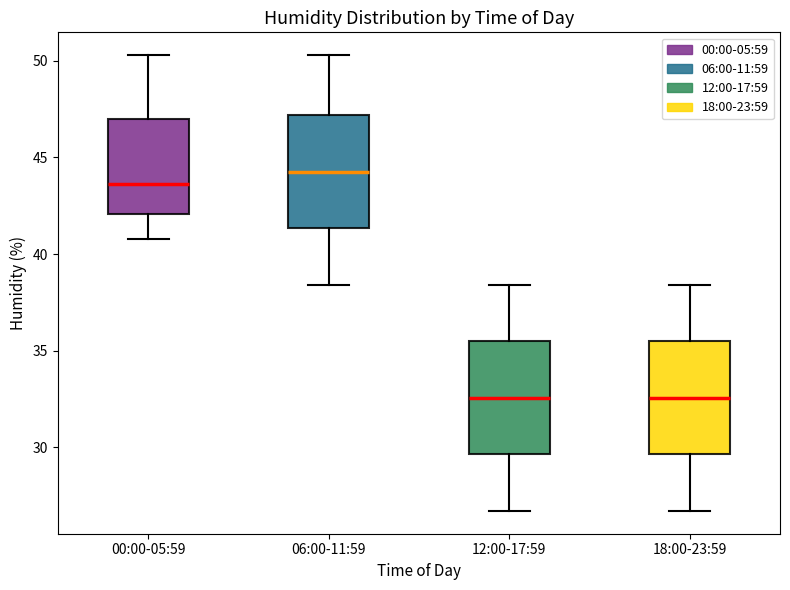

Where is the upper edge of the box for 18:00-23:59 on the y-axis? The values are not printed on the chart, so give them approximately, as read against the axis.

35.5